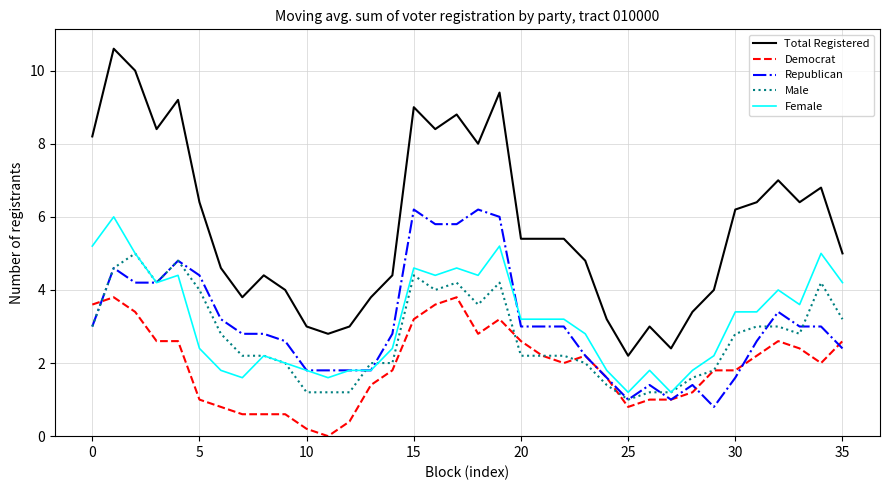

What is the difference between the second highest and minimum values in the Total Registered series?

7.8